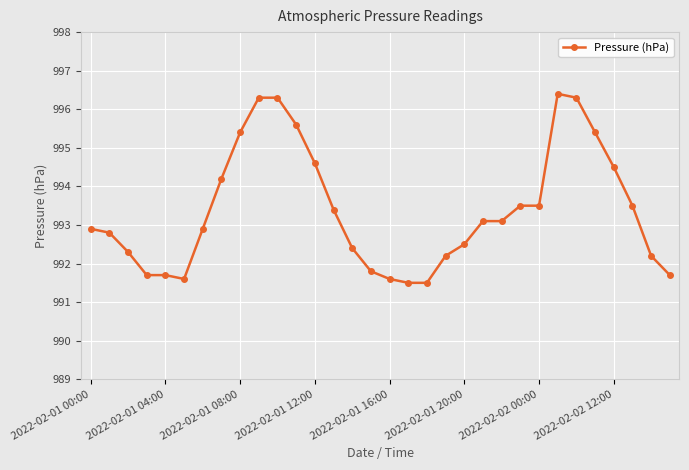

What is the minimum value shown in the chart?

991.5